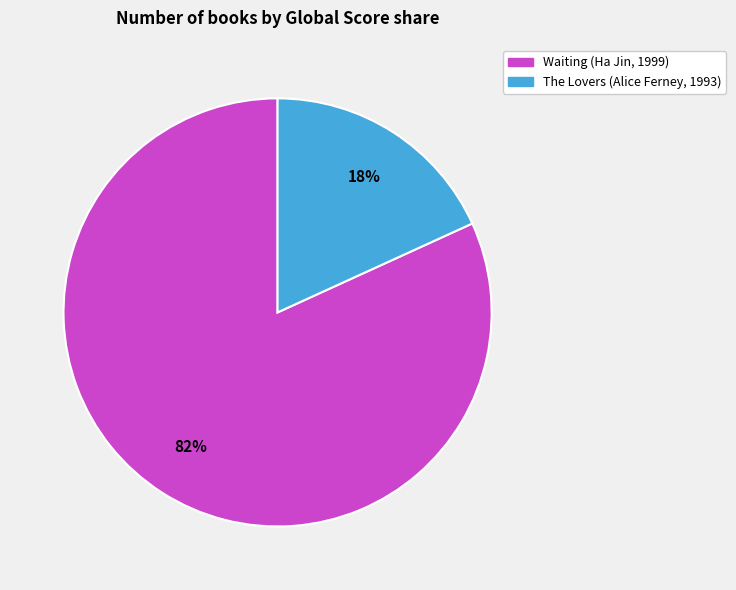

To the nearest percent, what is the average slice percentage?

50%